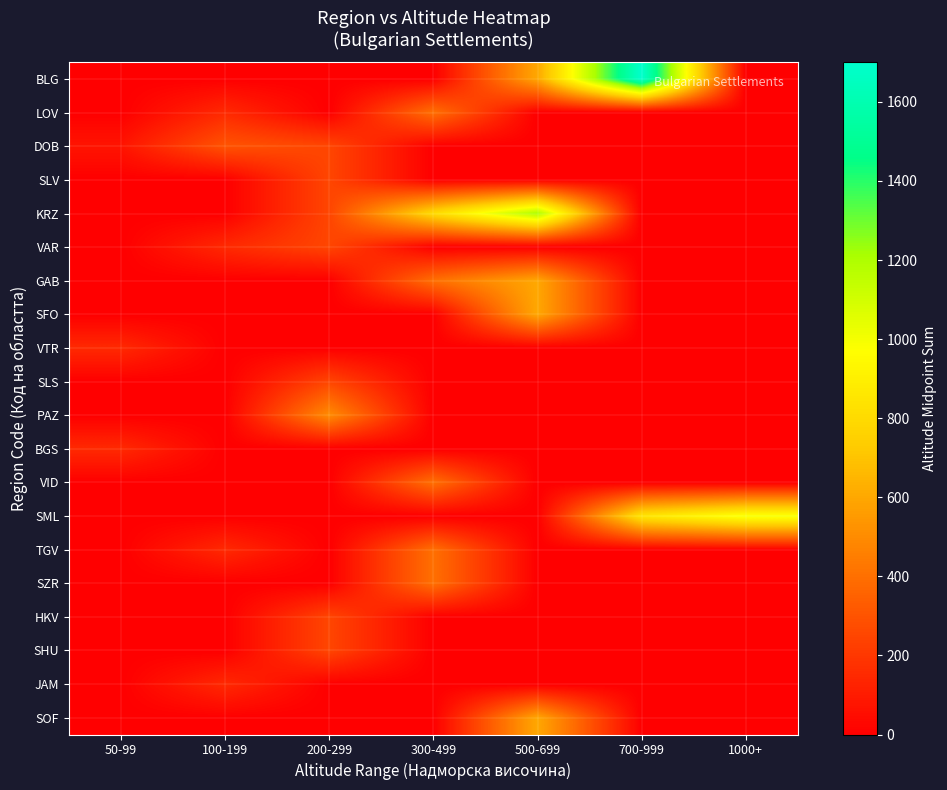

At which category does the chart reach its minimum across all series?

50-99